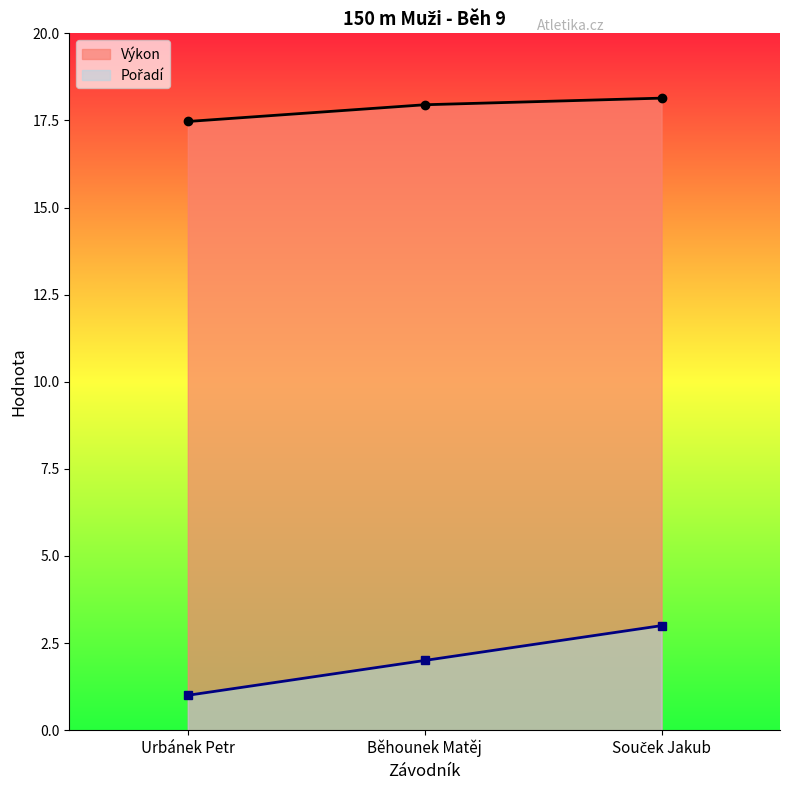

What are all the series names shown in the legend?

Pořadí, Výkon